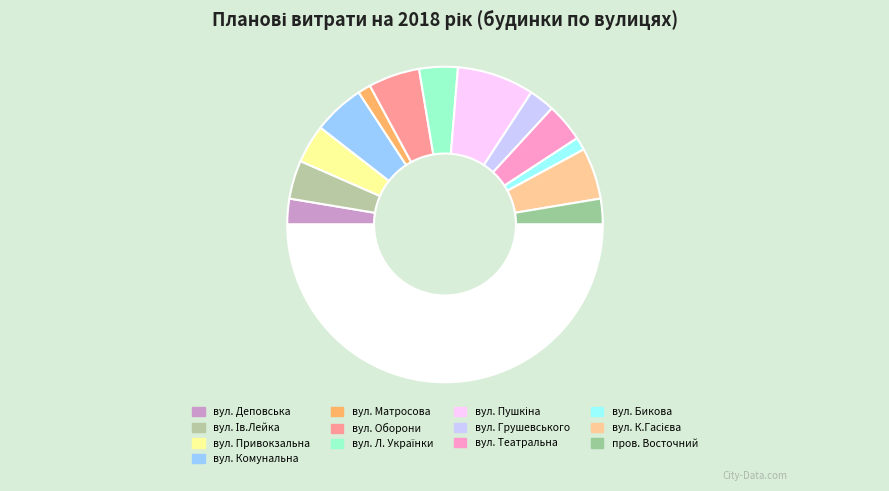

Count the number of slices in the pie.

14